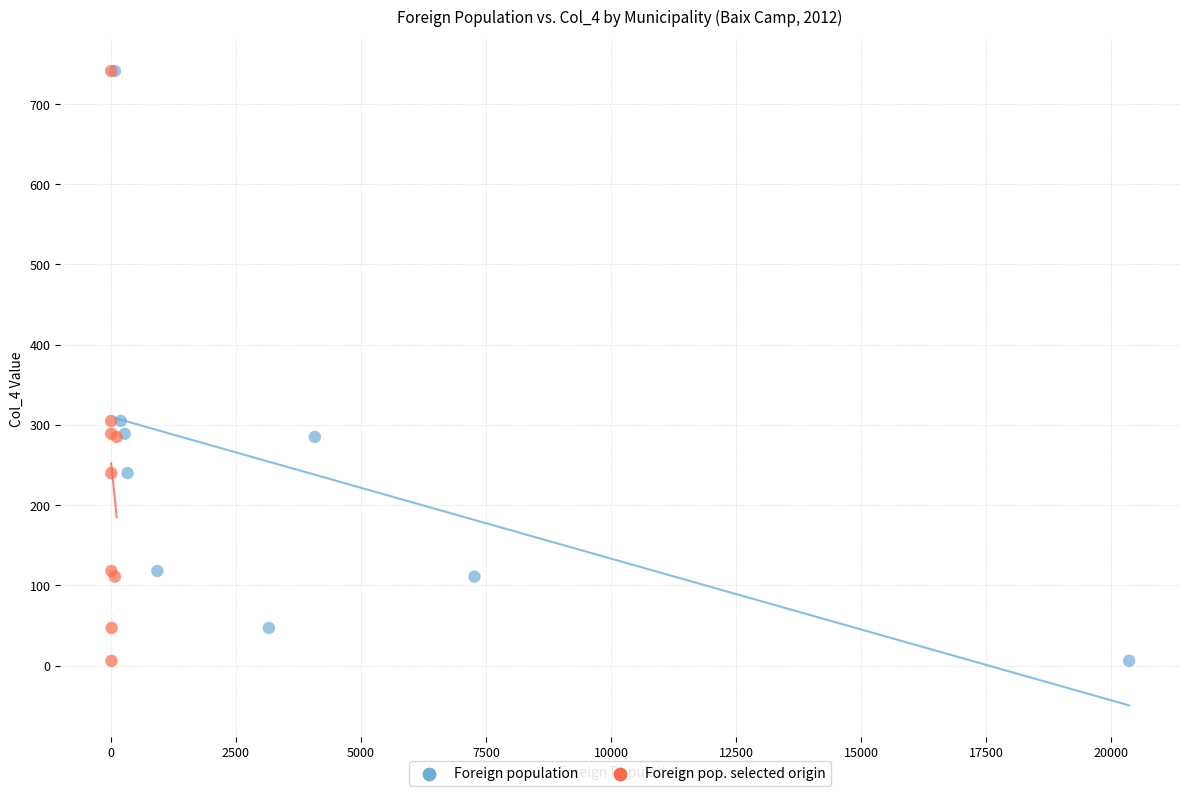

What are all the series names shown in the legend?

Foreign population, Foreign pop. selected origin